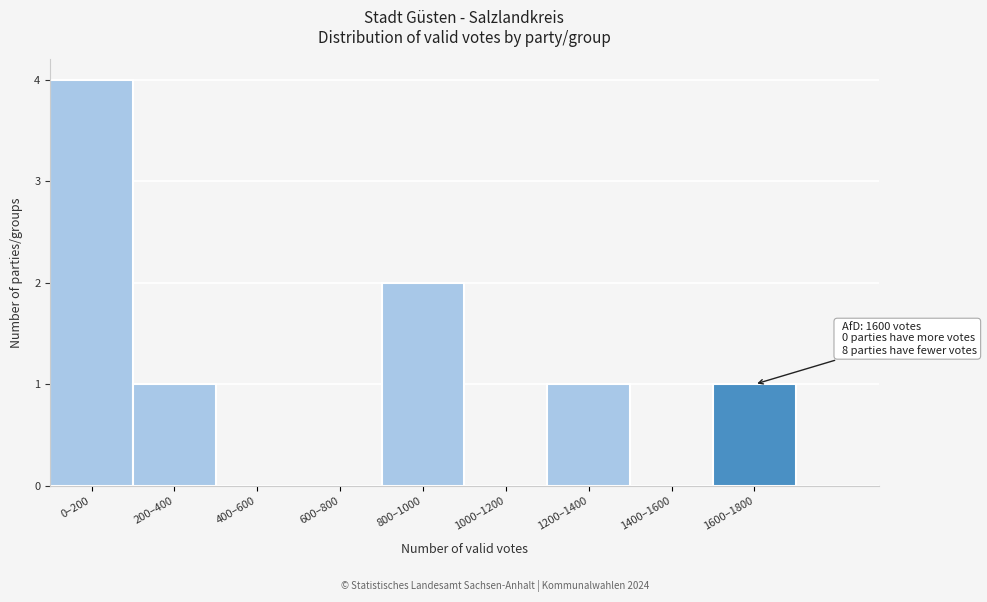

Reading left to right, what are all the values shown in this chart?

0–200=4	200–400=1	400–600=0	600–800=0	800–1000=2	1000–1200=0	1200–1400=1	1400–1600=0	1600–1800=1